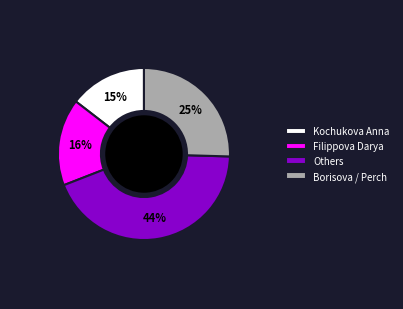

Is there any slice that represents more than half of the pie?

No